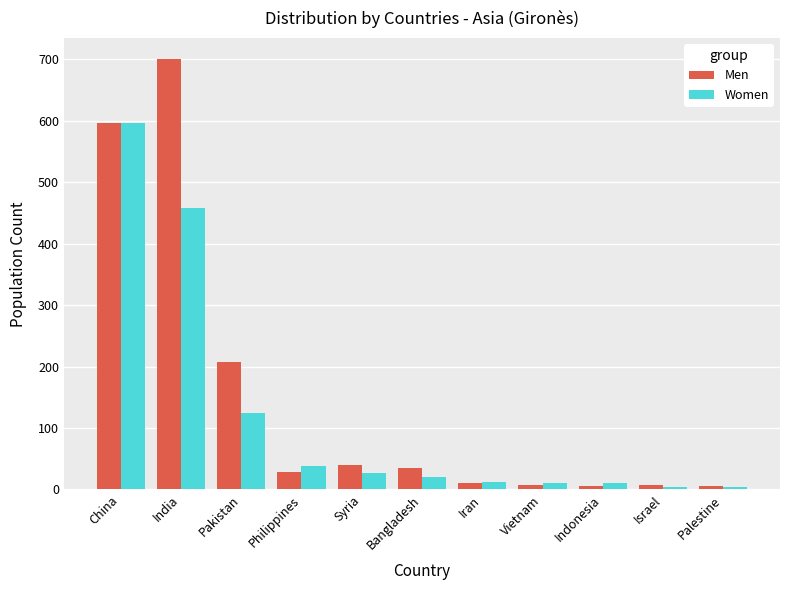

What is the label of the 7th bar from the right?

Syria